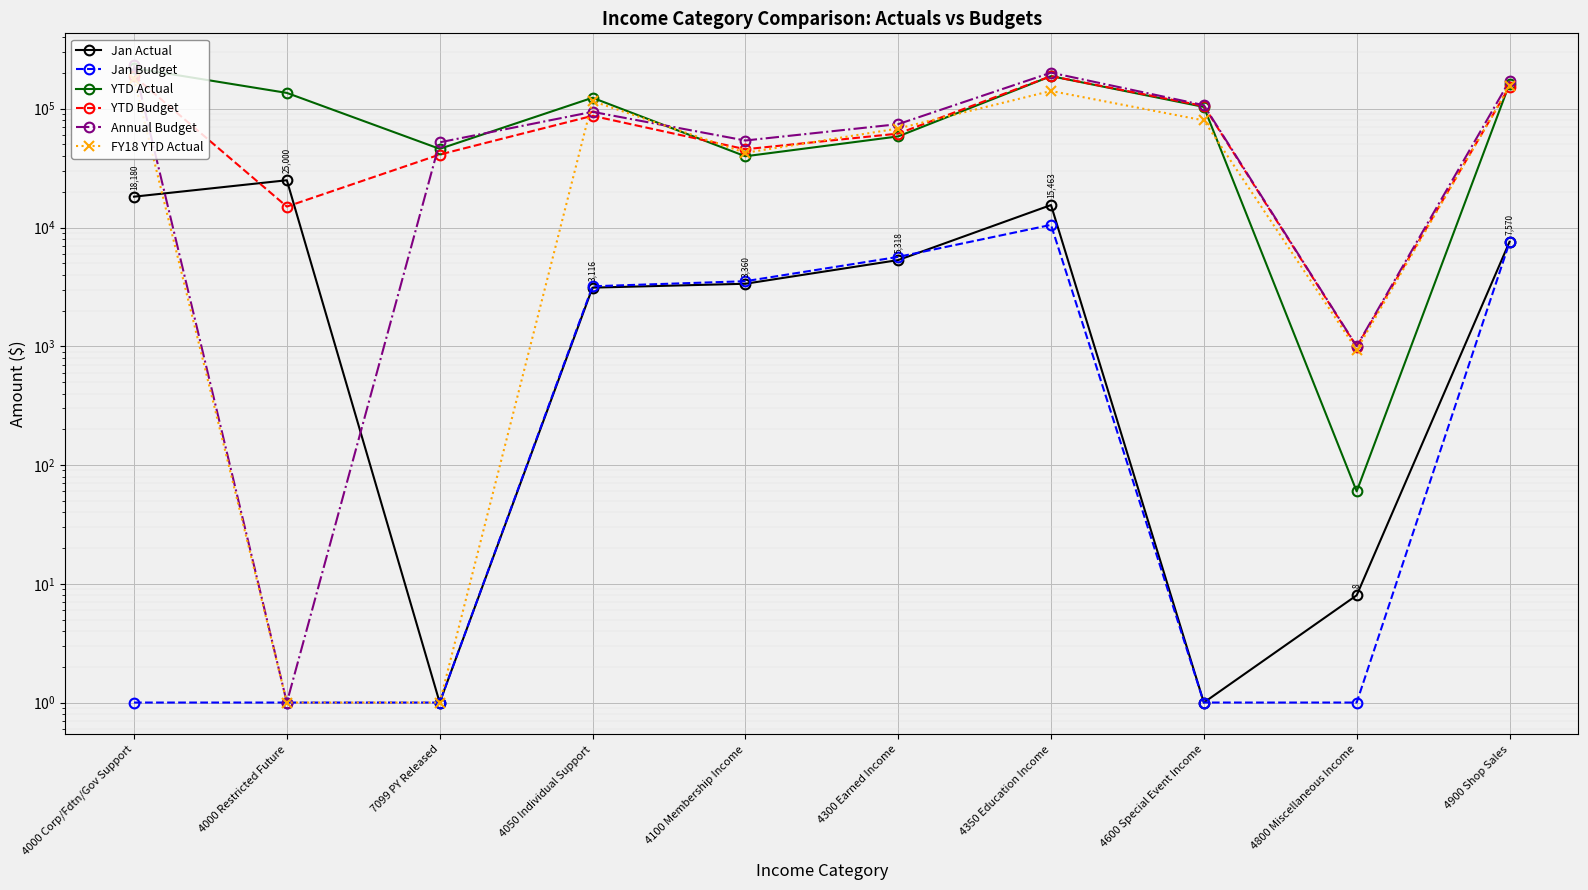

Reading left to right, extract all data points from this chart.

Jan Actual: 18180.0	25000.0	1.0	3116.0	3360.0	5318.0	15463.0	1.0	8.0	7570.0
Jan Budget: 1.0	1.0	1.0	3200.0	3530.0	5656.0	10519.0	1.0	1.0	7490.0
YTD Actual: 219670.0	135950.0	45938.0	123744.0	39790.0	58499.0	188219.0	103571.0	60.0	162336.0
YTD Budget: 188000.0	15000.0	41140.0	87200.0	45600.0	61766.0	188290.0	105450.0	990.0	153521.0
Annual Budget: 232640.0	1.0	52140.0	94200.0	54010.0	74190.0	201333.0	107150.0	1000.0	171710.0
FY18 YTD Actual: 178865.1	1.0	1.0	115976.1	42555.0	68162.5	141146.6	79731.9	932.9	155322.0